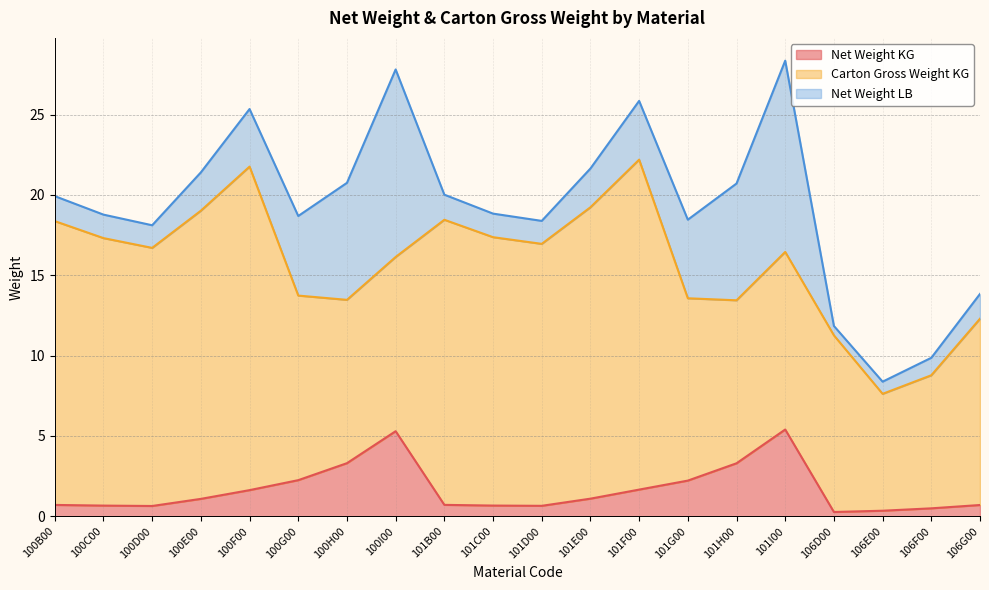

Reading left to right, list all the values displayed in this chart.

Net Weight KG: 100B00=0.7	100C00=0.7	100D00=0.6	100E00=1.1	100F00=1.6	100G00=2.2	100H00=3.3	100I00=5.3	101B00=0.7	101C00=0.7	101D00=0.6	101E00=1.1	101F00=1.7	101G00=2.2	101H00=3.3	101I00=5.4	106D00=0.3	106E00=0.3	106F00=0.5	106G00=0.7
Carton Gross Weight KG: 100B00=17.7	100C00=16.7	100D00=16.1	100E00=17.9	100F00=20.1	100G00=11.5	100H00=10.2	100I00=10.8	101B00=17.7	101C00=16.7	101D00=16.3	101E00=18.1	101F00=20.5	101G00=11.3	101H00=10.1	101I00=11.1	106D00=11.0	106E00=7.3	106F00=8.3	106G00=11.6
Net Weight LB: 100B00=1.6	100C00=1.5	100D00=1.4	100E00=2.4	100F00=3.6	100G00=5.0	100H00=7.3	100I00=11.7	101B00=1.6	101C00=1.5	101D00=1.4	101E00=2.4	101F00=3.7	101G00=4.9	101H00=7.3	101I00=11.9	106D00=0.6	106E00=0.8	106F00=1.1	106G00=1.5